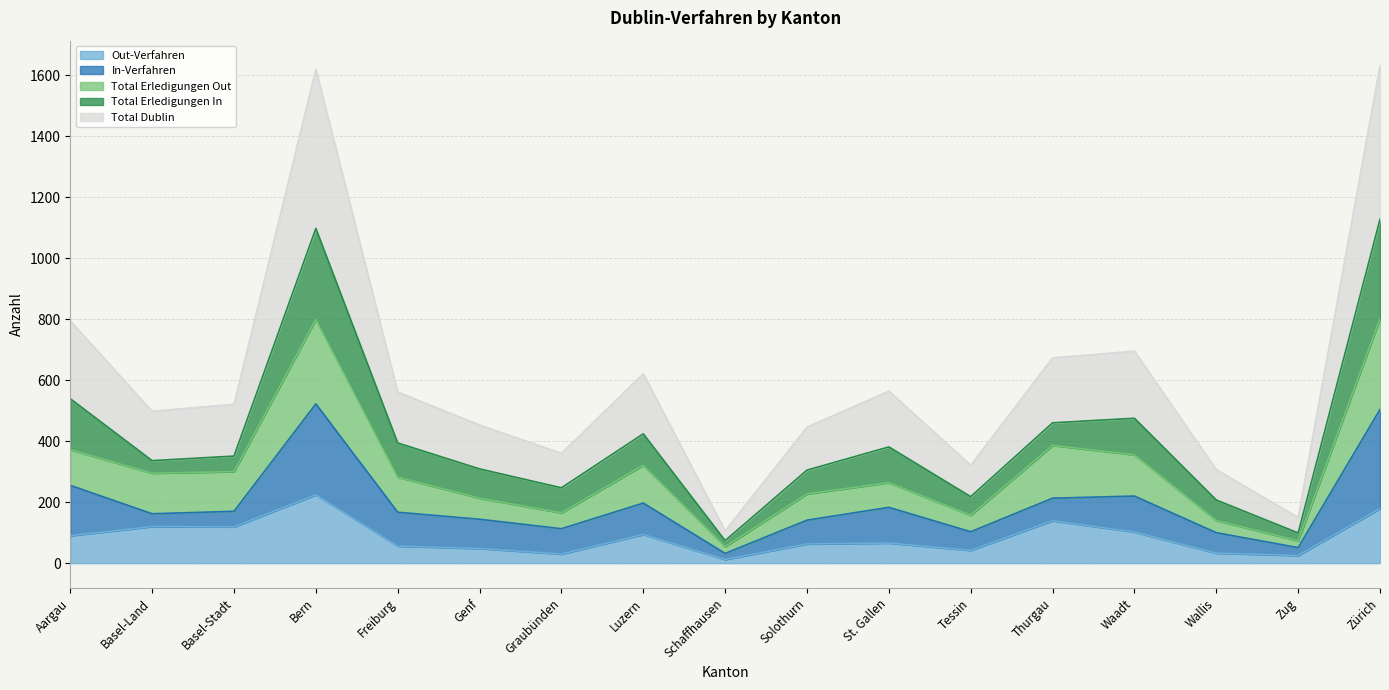

True or false: Total Erledigungen Out and Out-Verfahren cross at least once.

False